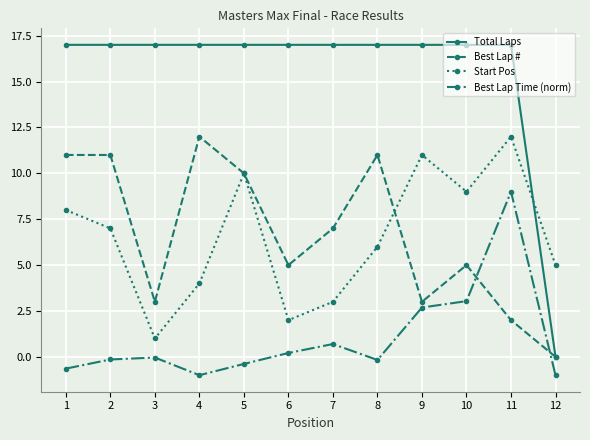

Where is Total Laps nearest to the value 8?

12